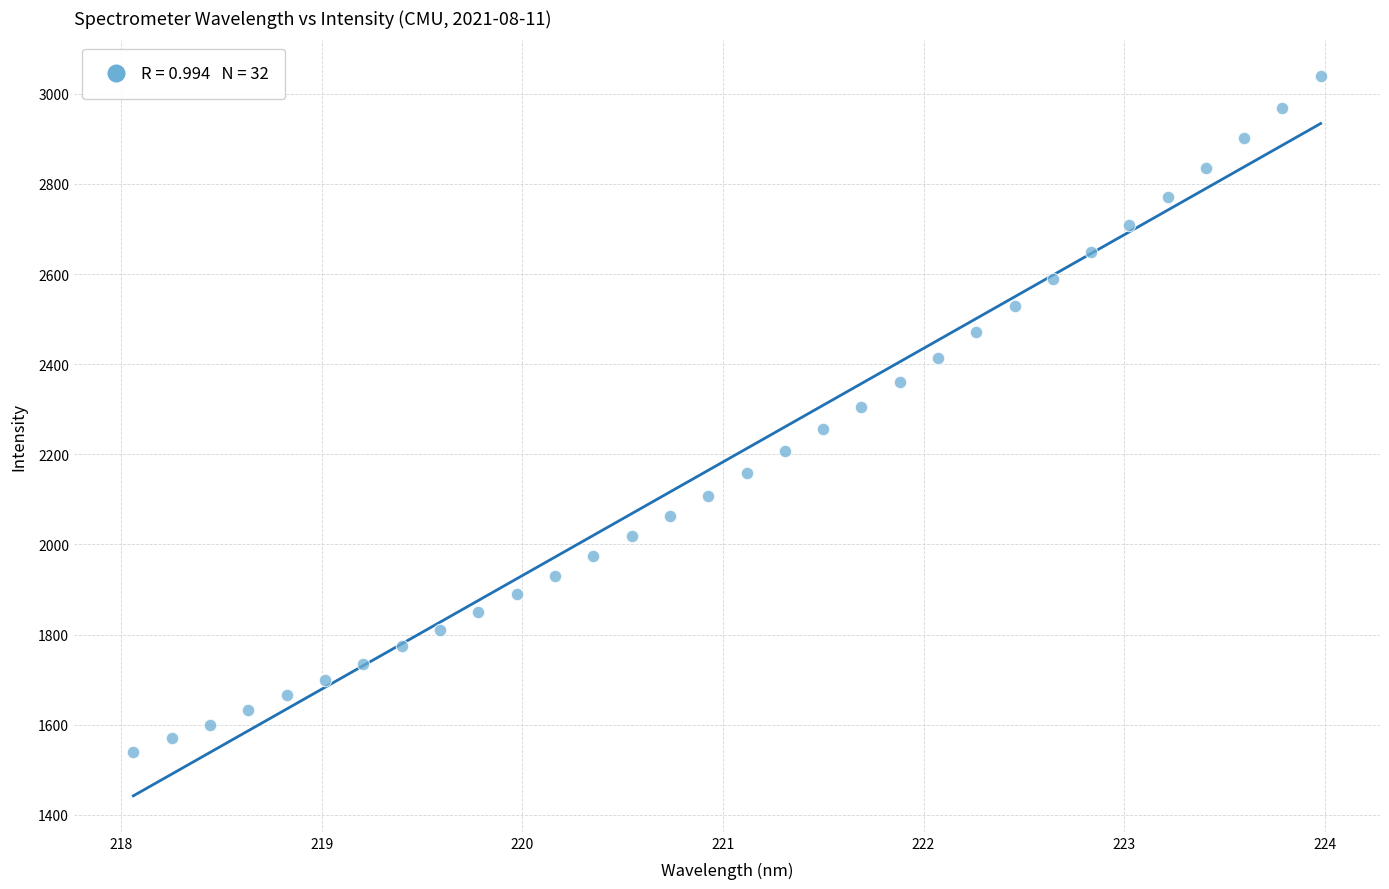

What is the range of X values (max minus min)?

5.9